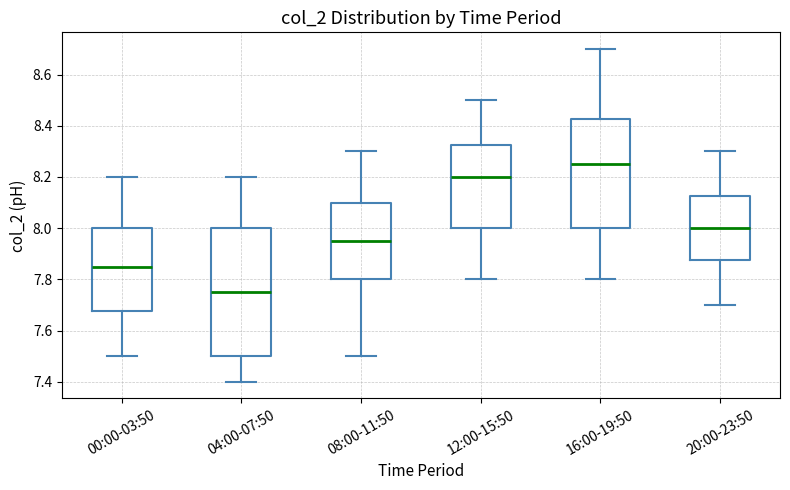

Where does the median line of the box for 20:00-23:50 sit on the y-axis? The values are not printed on the chart, so give them approximately, as read against the axis.

8.00